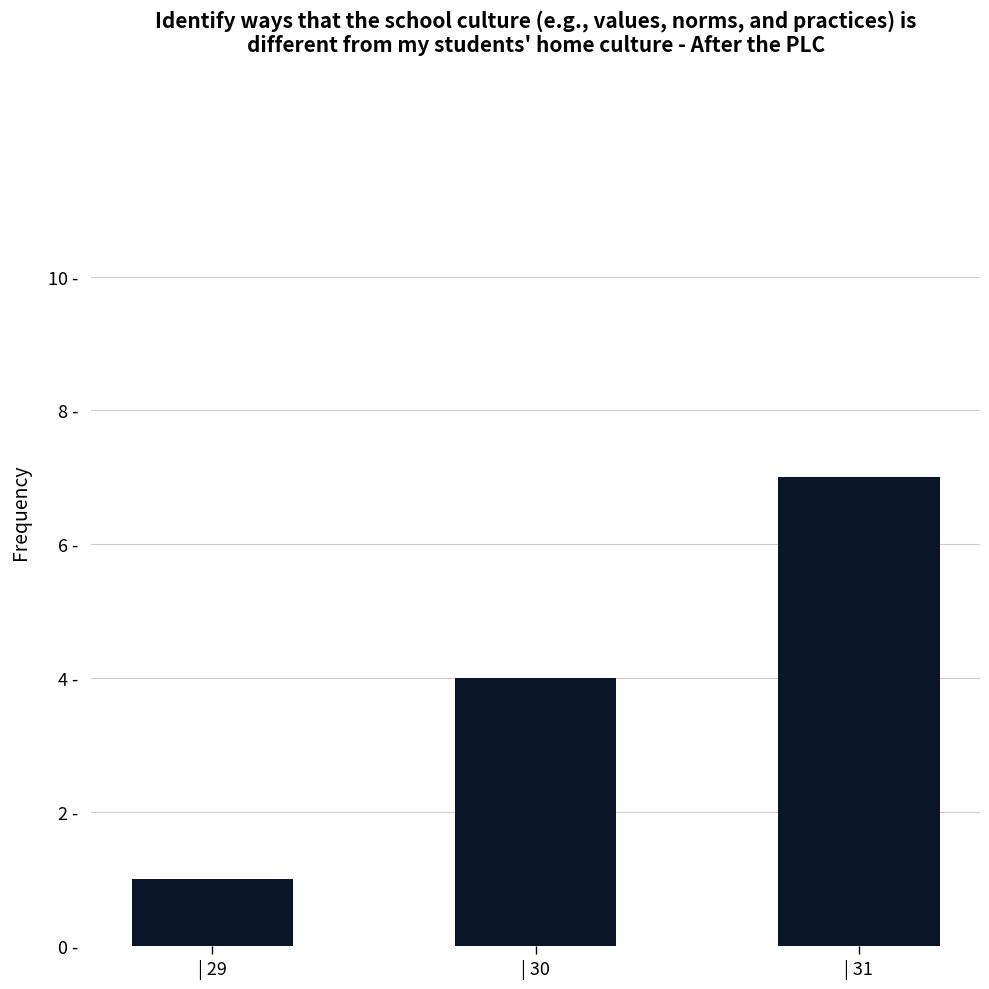

What is the approximate value at | 31?

7